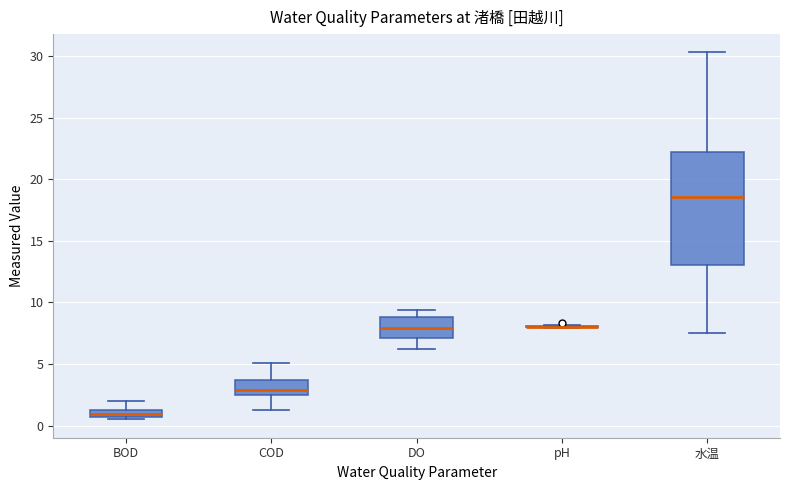

Which box is the tallest, from its lower edge to its upper edge?

水温